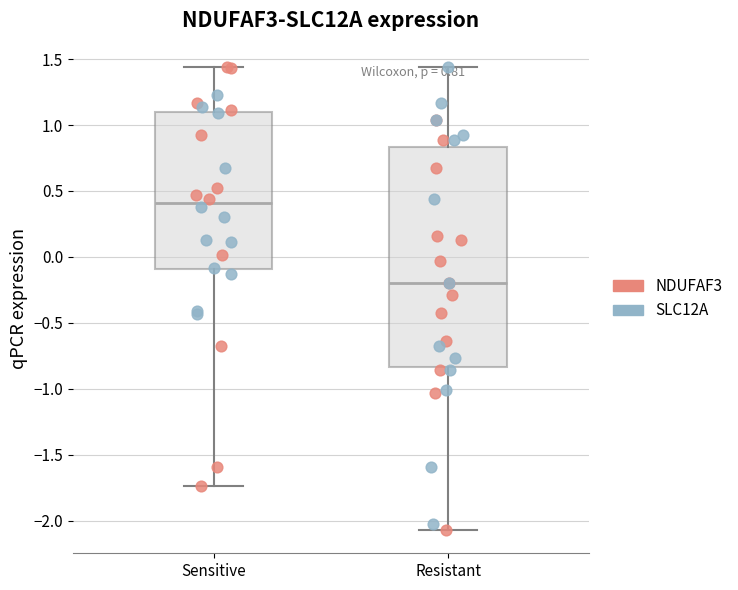

Which box is the tallest, from its lower edge to its upper edge?

Resistant